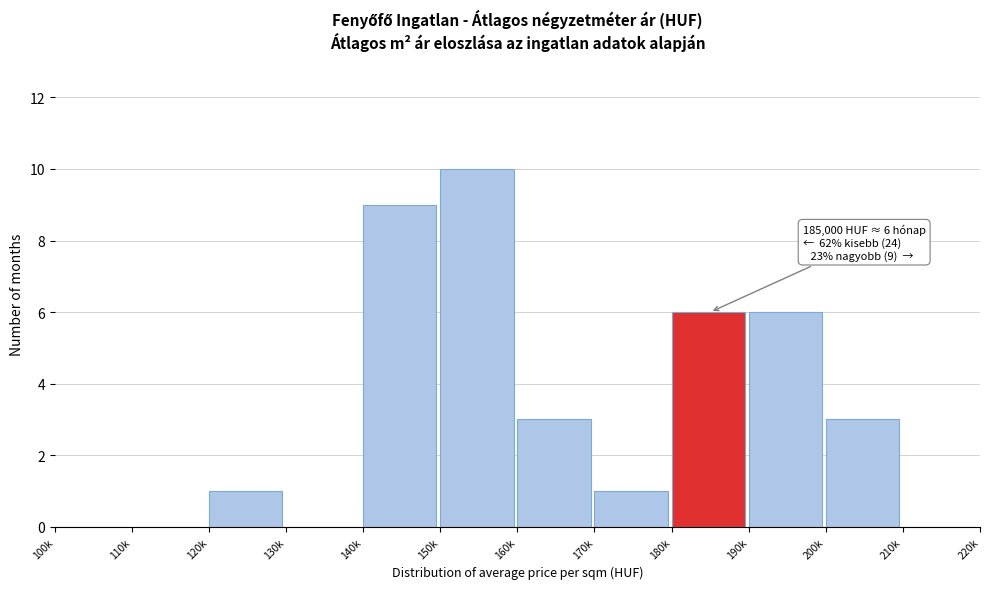

Reading left to right, transcribe all the data shown in this chart.

100k=0	110k=0	120k=1	130k=0	140k=9	150k=10	160k=3	170k=1	180k=6	190k=6	200k=3	210k=0